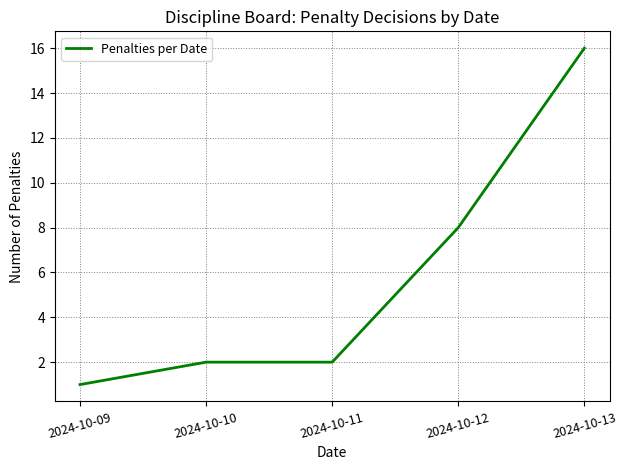

What is the difference between the values at 2024-10-09 and 2024-10-13?

15